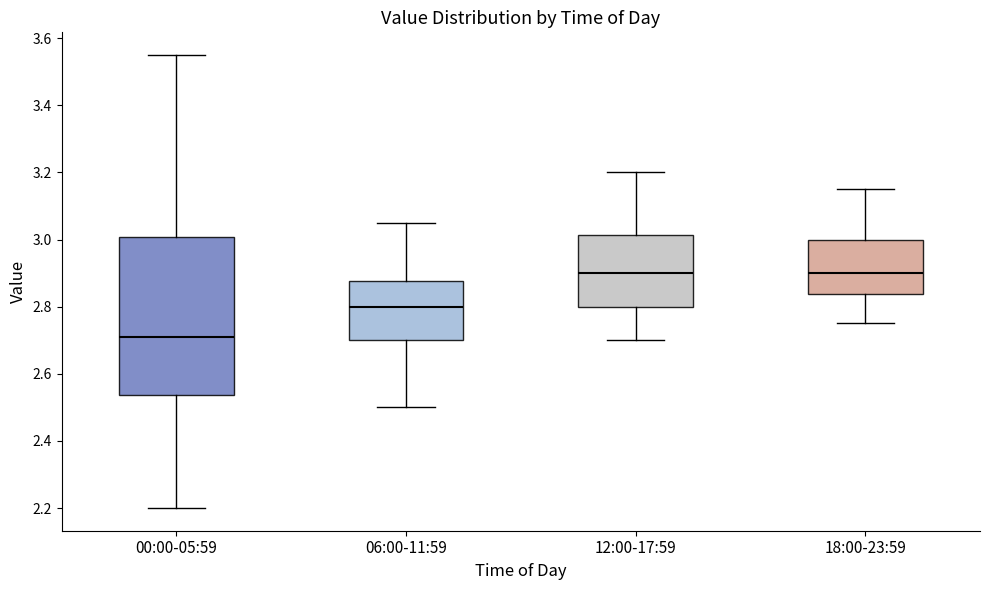

Reading left to right, transcribe this box plot: for each box, give where its median line is, the range the box spans, and where its two whiskers end, as read against the y-axis. The values are not printed on the chart, so give them approximately, as read against the axis.

00:00-05:59: median 2.72, box 2.54 to 3.00, whiskers 2.20 to 3.56
06:00-11:59: median 2.80, box 2.70 to 2.88, whiskers 2.50 to 3.06
12:00-17:59: median 2.90, box 2.80 to 3.02, whiskers 2.70 to 3.20
18:00-23:59: median 2.90, box 2.84 to 3.00, whiskers 2.76 to 3.16